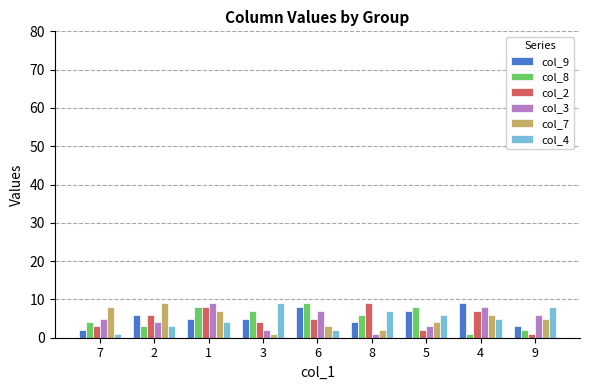

How many data points does each series have?

9